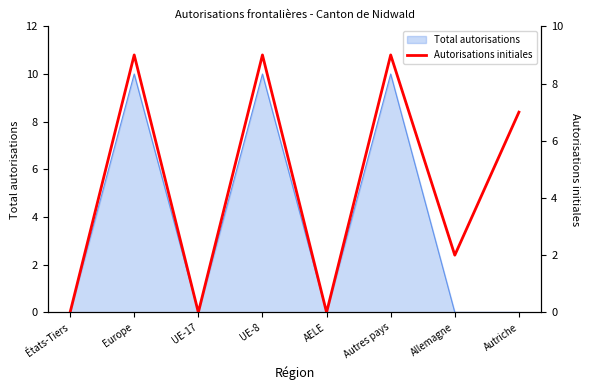

What is the label of the 2nd point from the right?

Allemagne